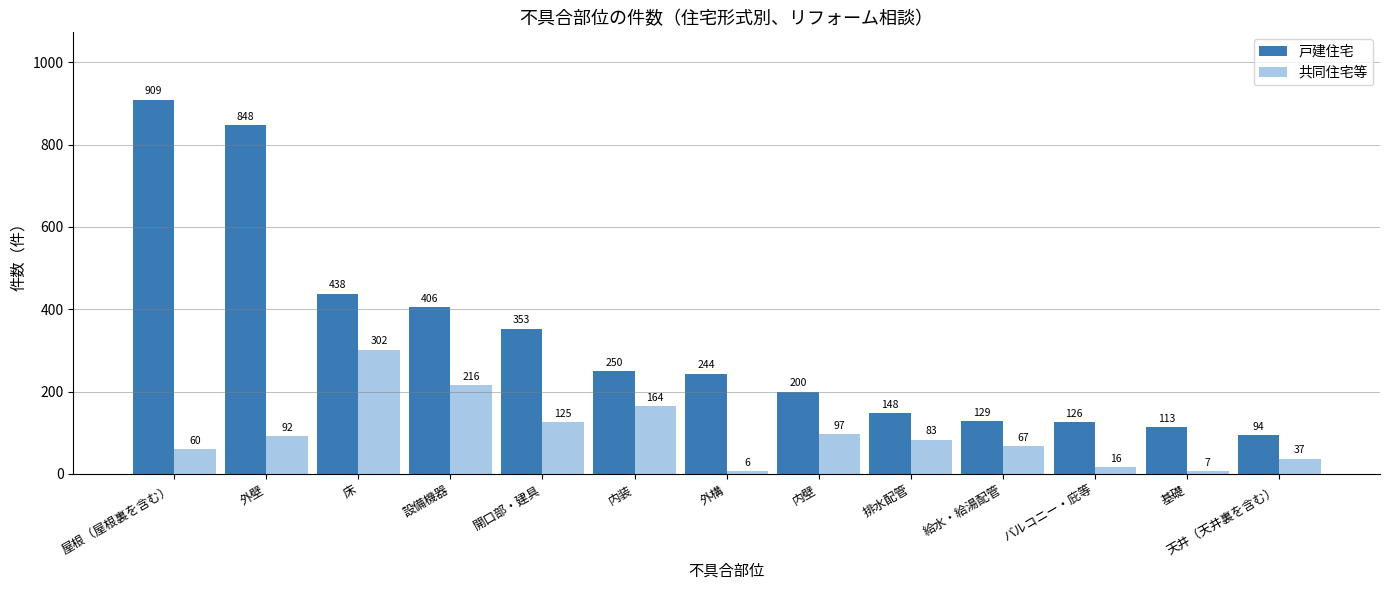

At how many categories does at least one series exceed 124?

11